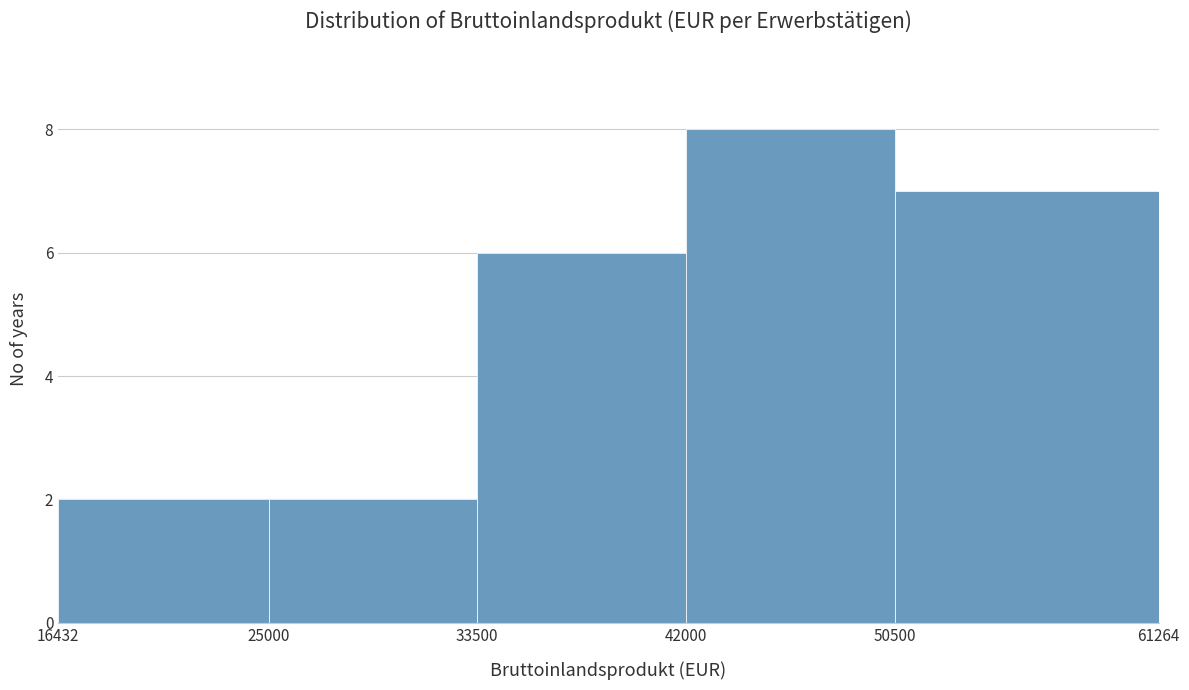

Which range on the x-axis has the tallest bar?

42000 to 50500